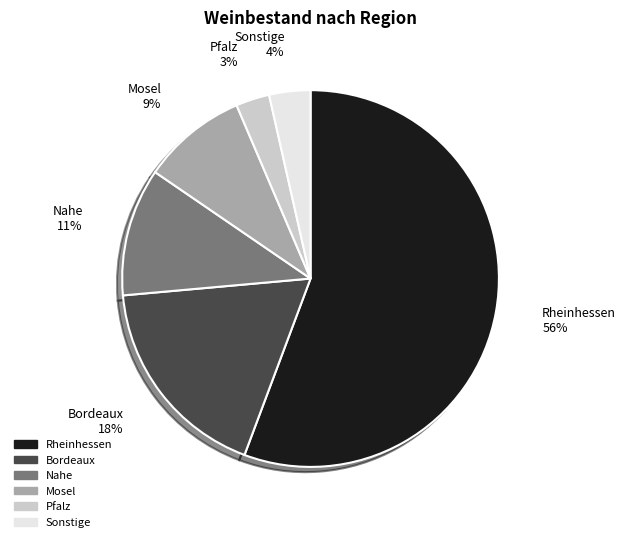

Is there any slice that represents more than half of the pie?

Yes